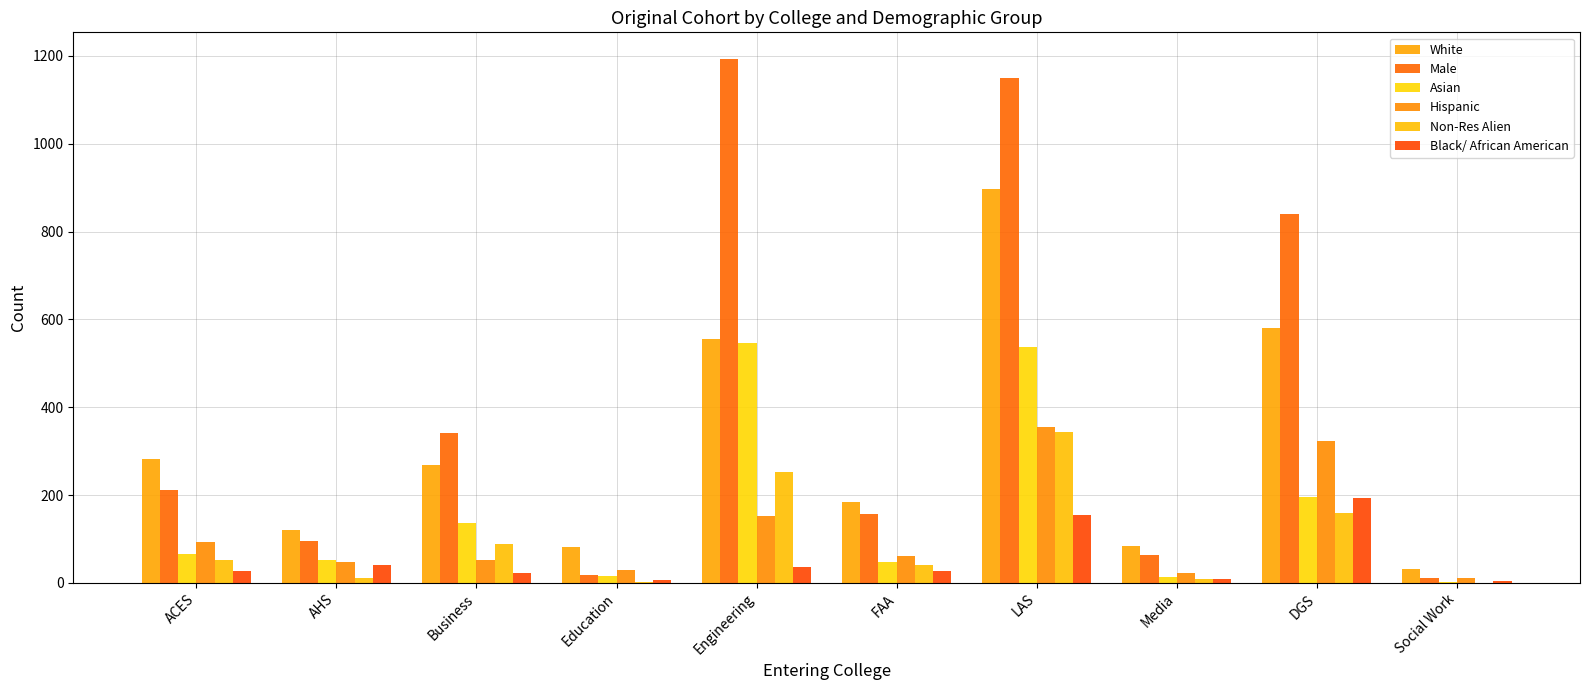

Which has a higher value, FAA or DGS?

DGS